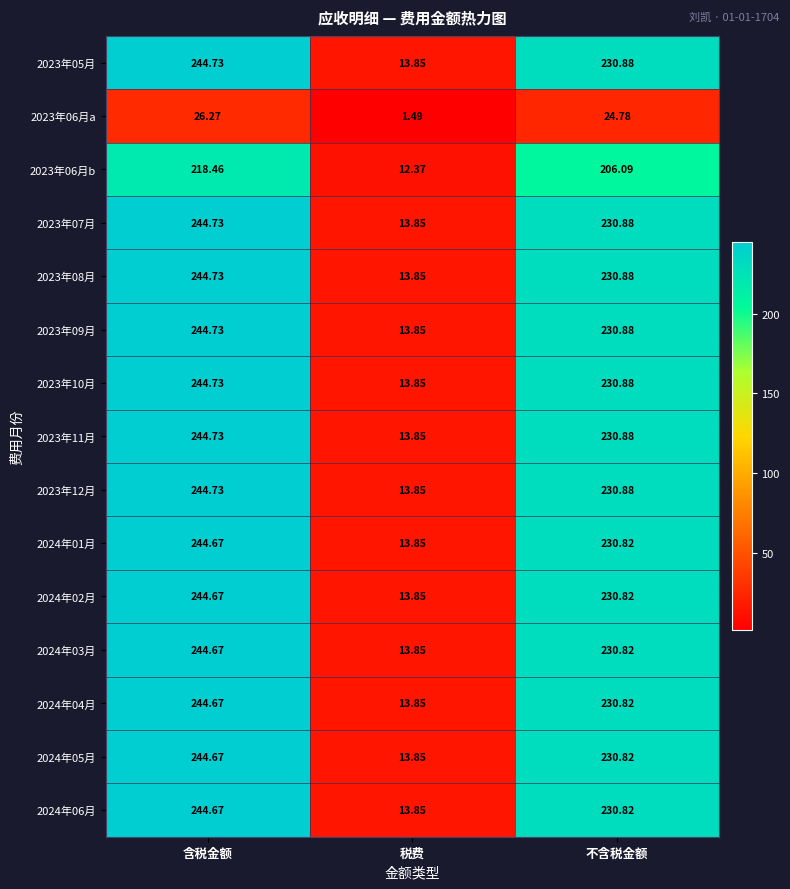

Where does the 2023年06月a series first go above 24?

含税金额